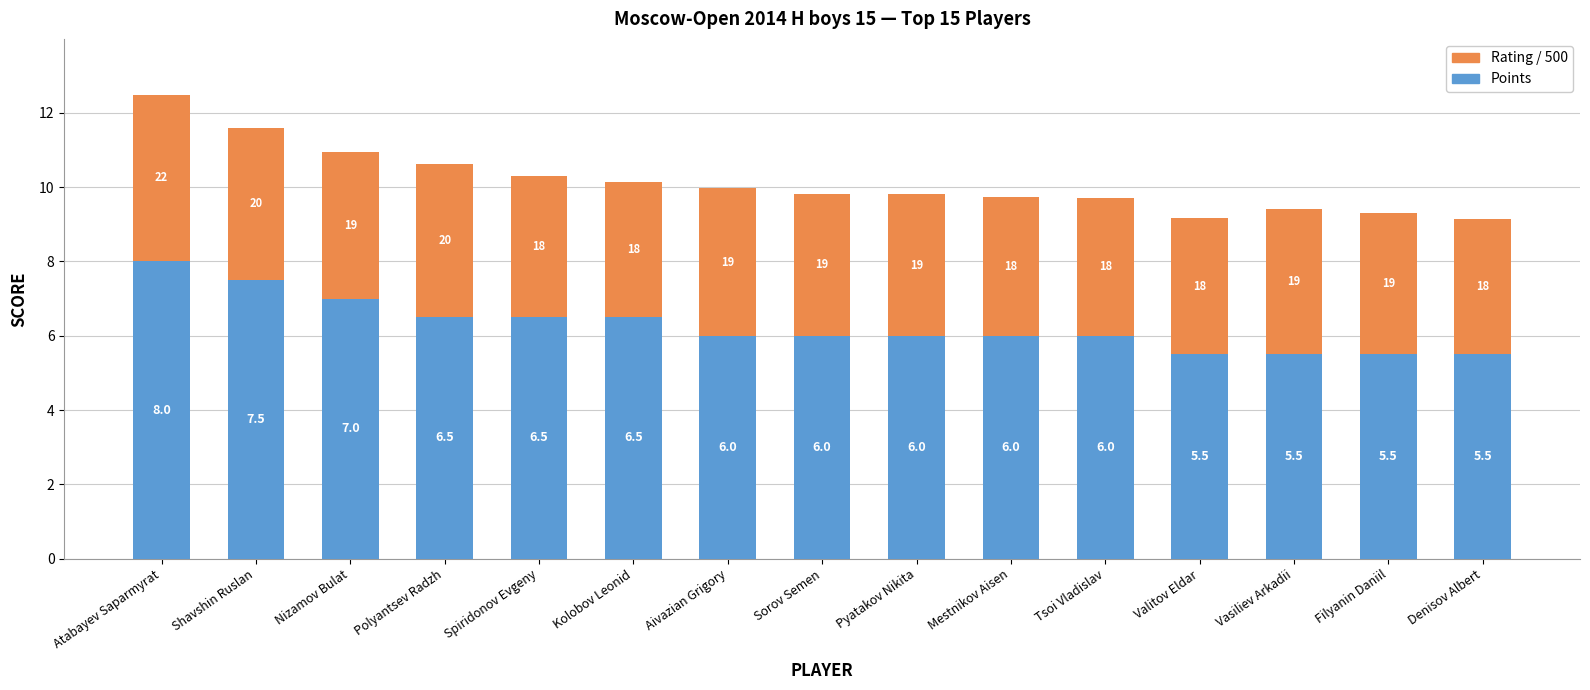

Is it true that Points equals 7.0 at Nizamov Bulat?

True